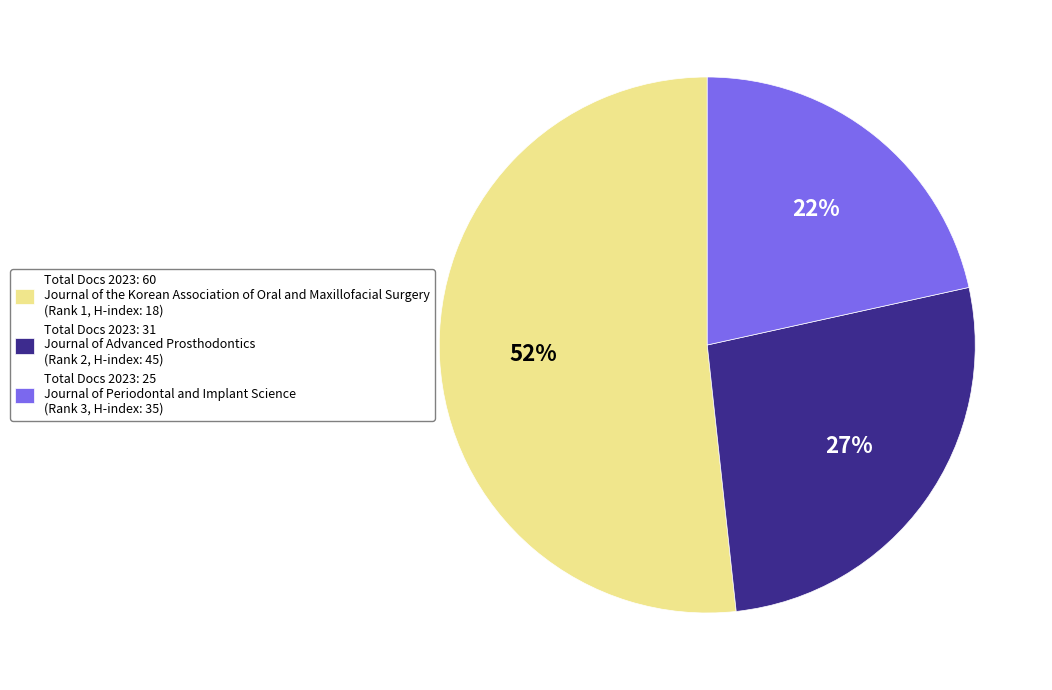

Which slice is the largest?

Total Docs 2023: 60 Journal of the Korean Association of Oral and Maxillofacial Surgery (Rank 1, H-index: 18)